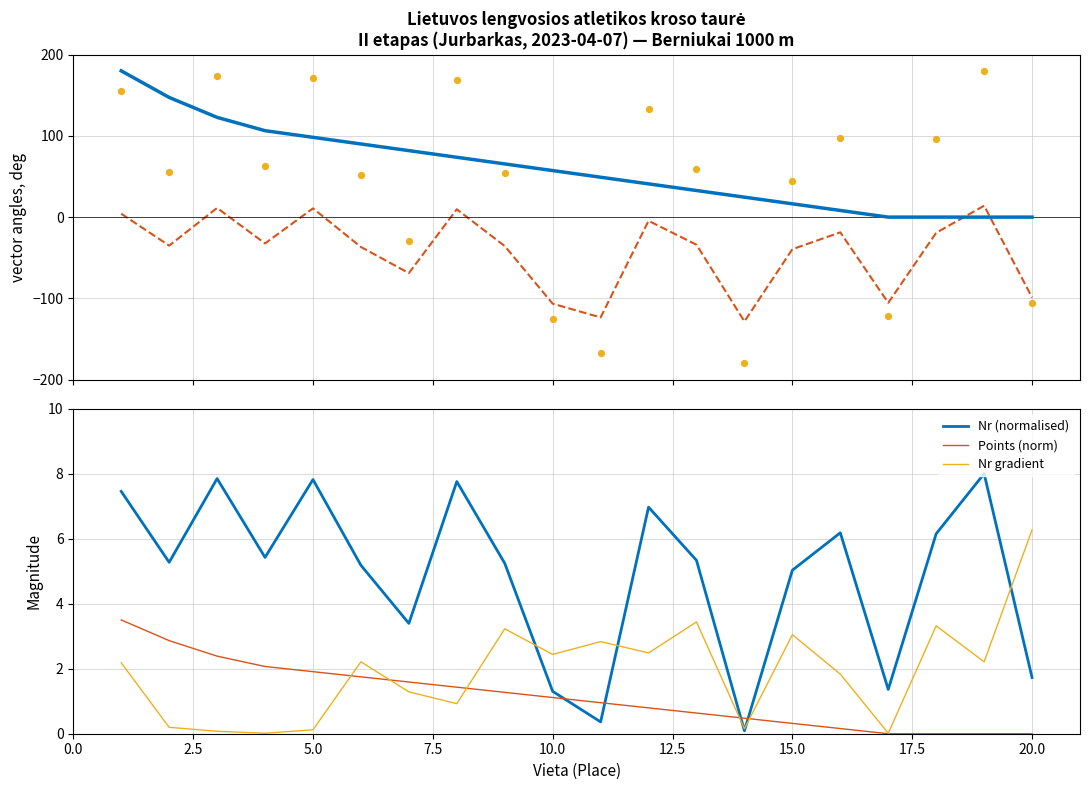

Which series reaches the minimum Y coordinate?

Nr (mapped)